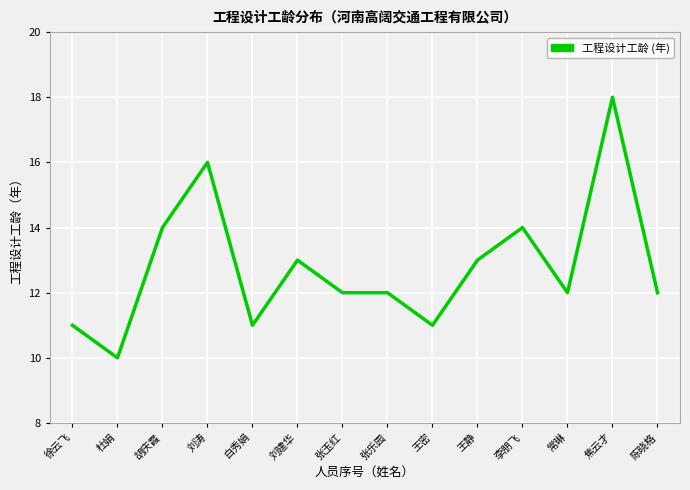

Does the chart display data point markers on the line(s)?

No